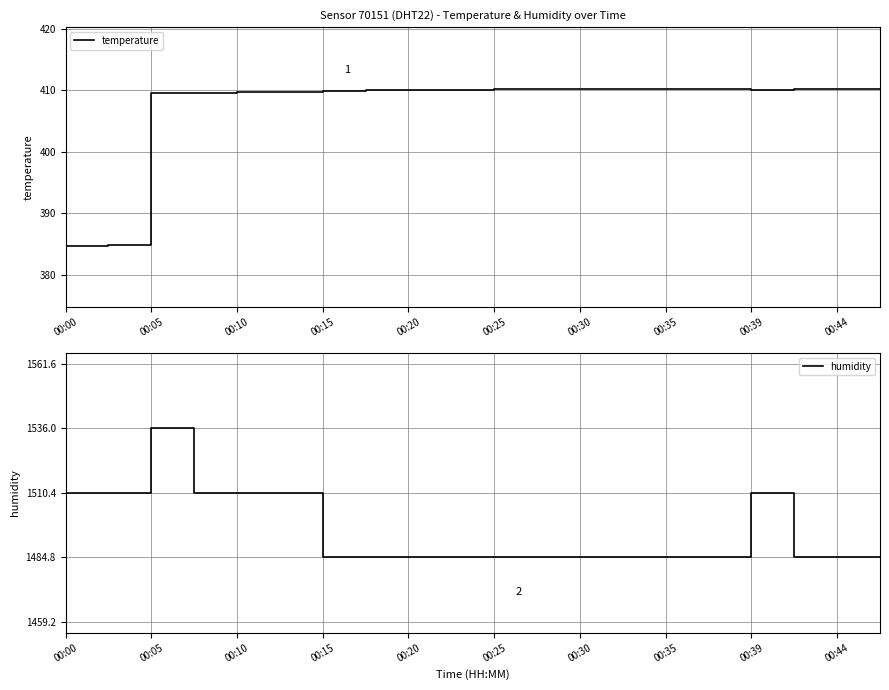

At which label is humidity closest to 1510?

00:00